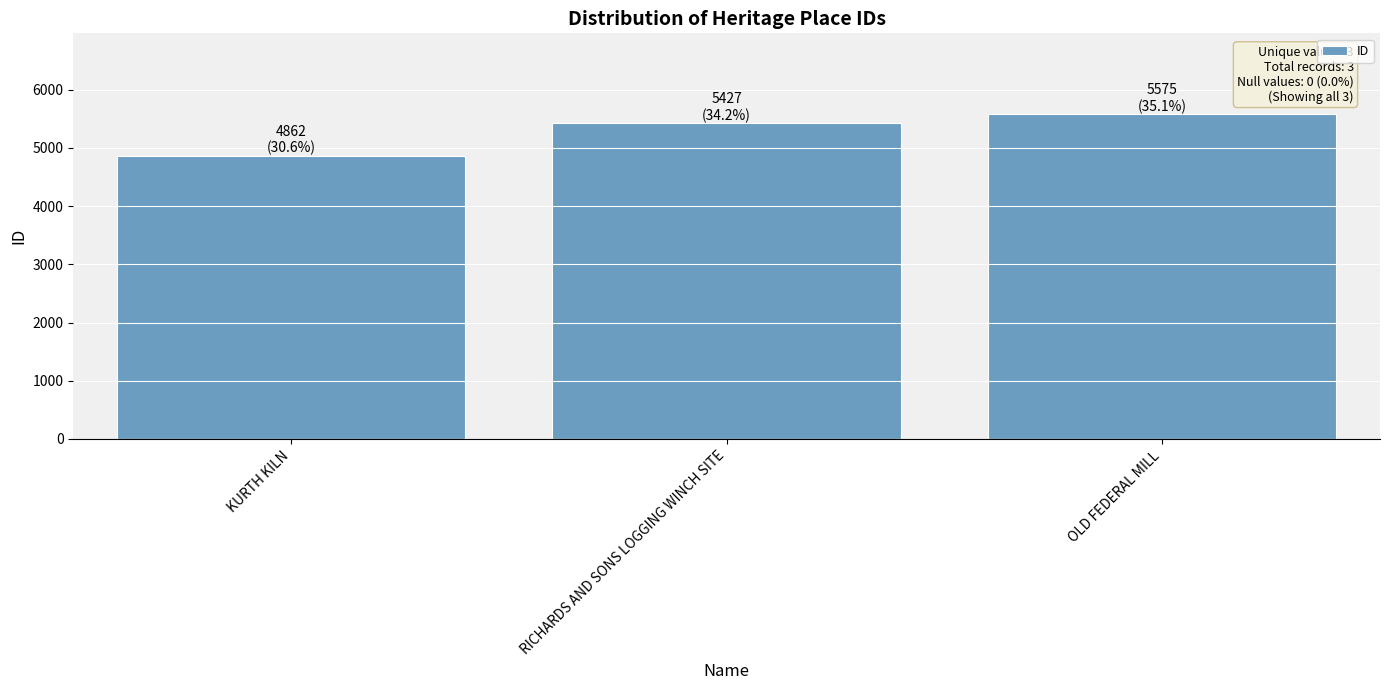

What is the greatest value displayed?

5575